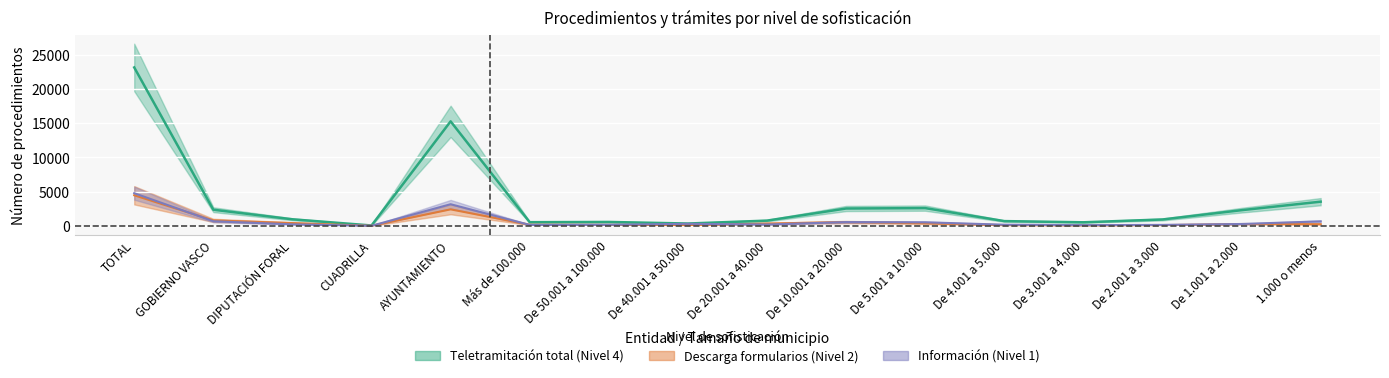

How many interior local peaks does the NIVEL 2 -DESCARGA DE FORMULARIOS- series have?

3